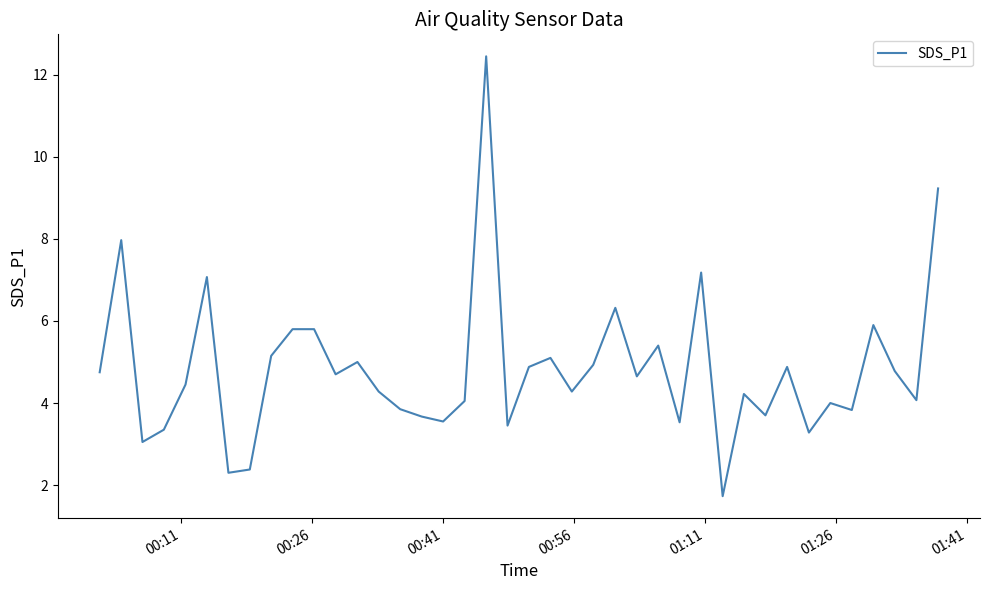

What is the minimum value shown in the chart?

1.7